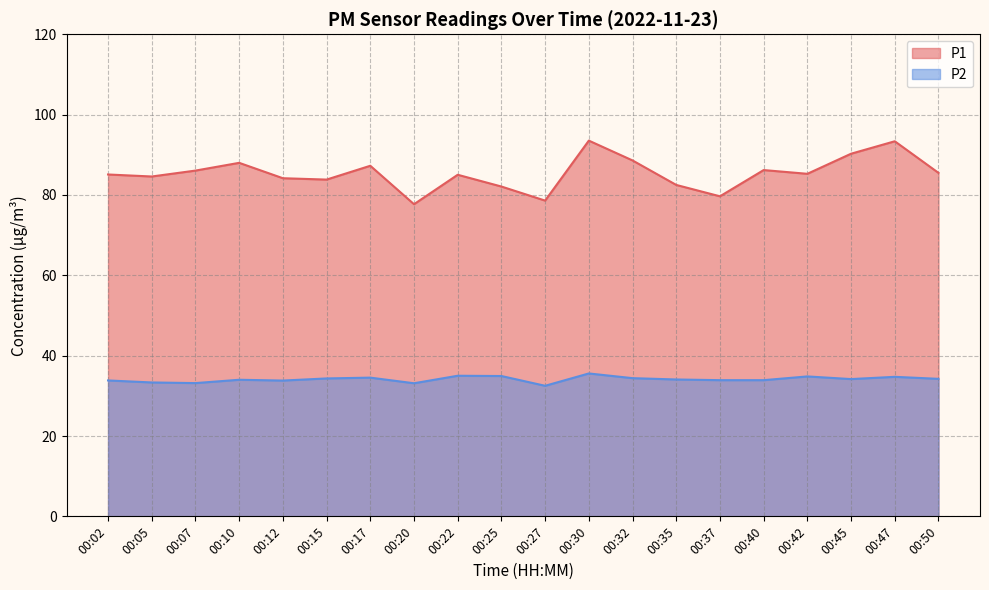

Is it true that P1 equals 88.6 at 00:32?

True